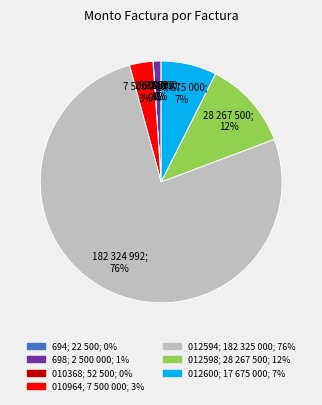

Does any single category account for the majority?

Yes